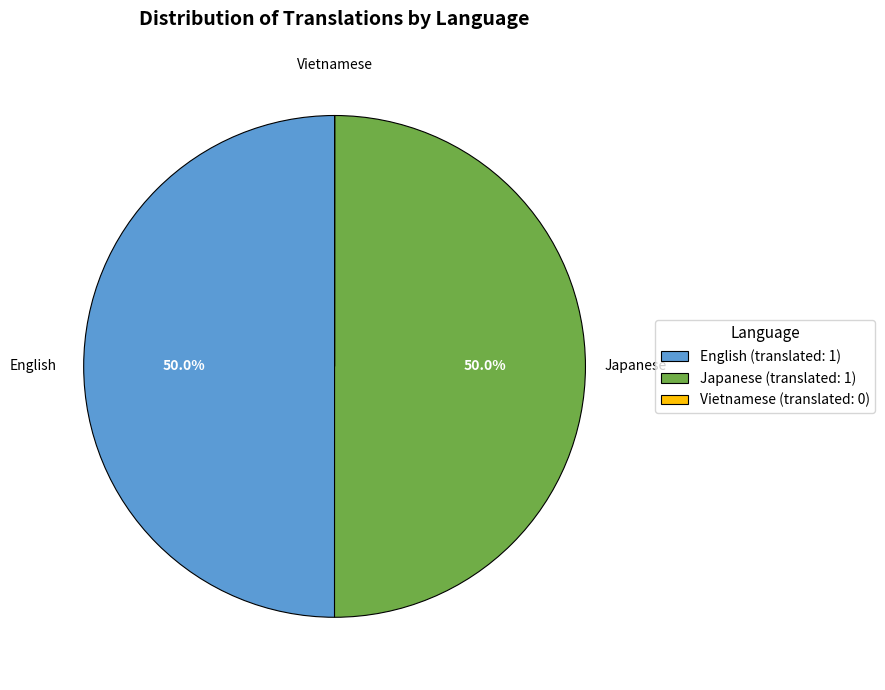

The English slice represents 64% of the pie. True or false?

False